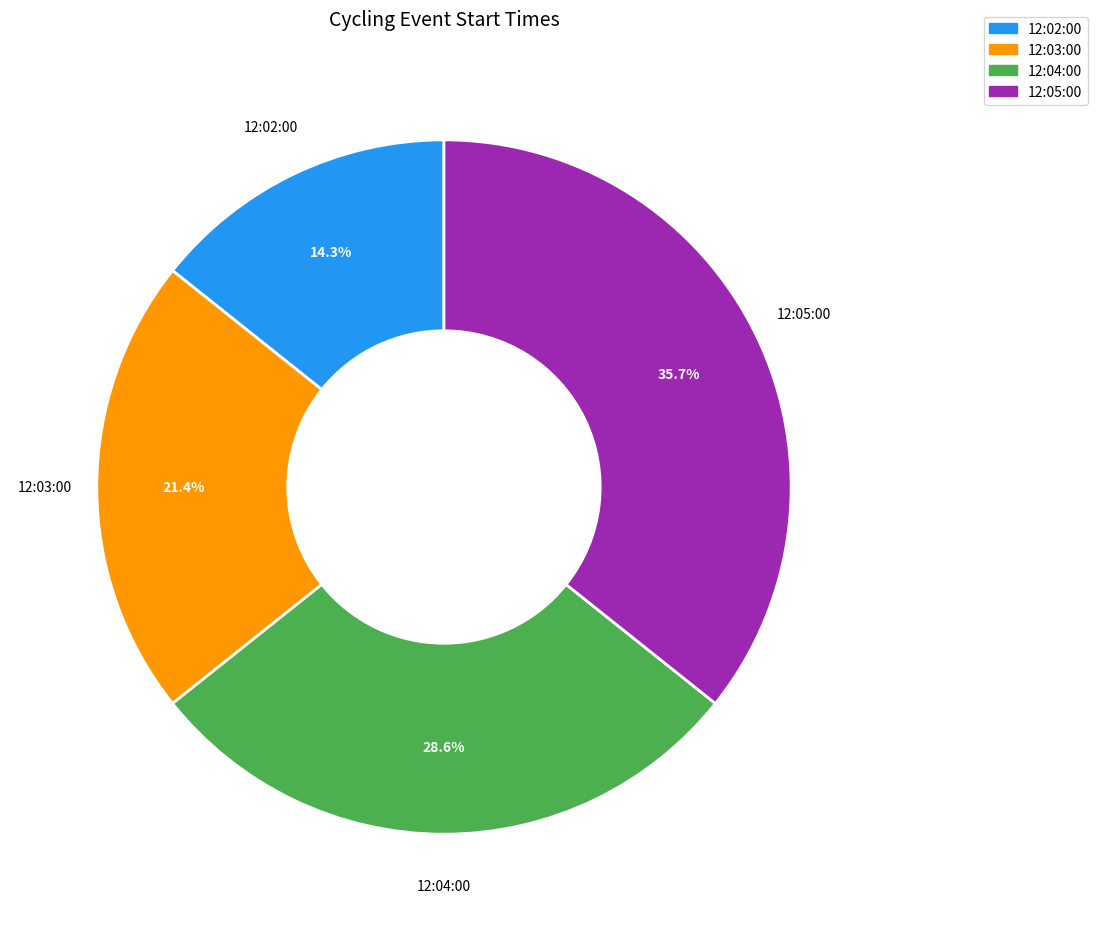

To the nearest percent, what is the average slice percentage?

25%